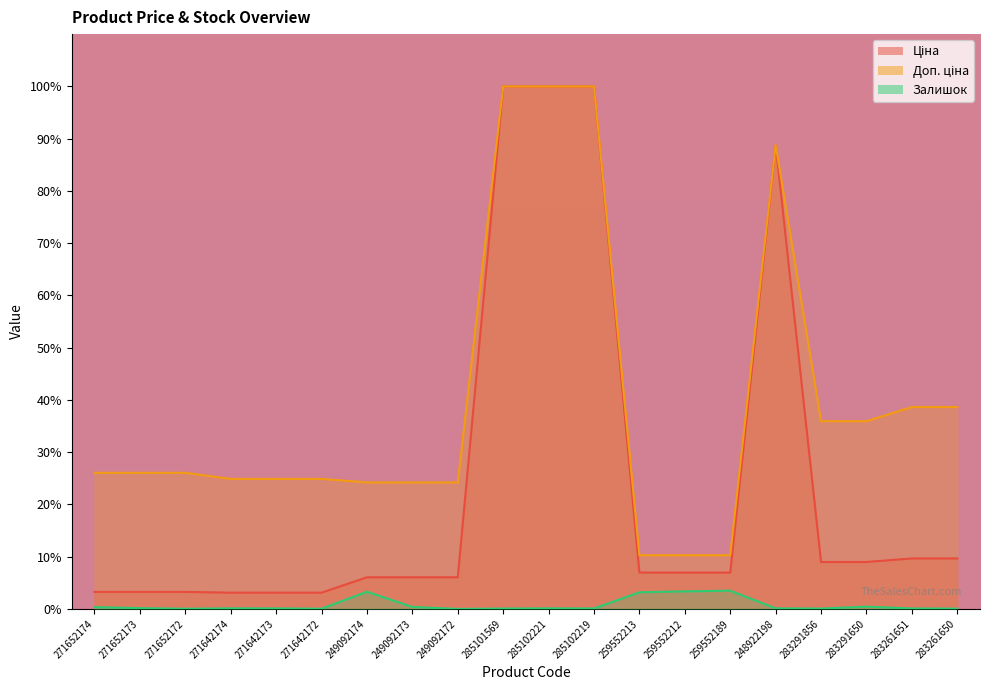

The Доп. ціна series shows 43.4 at 271642172. True or false?

False